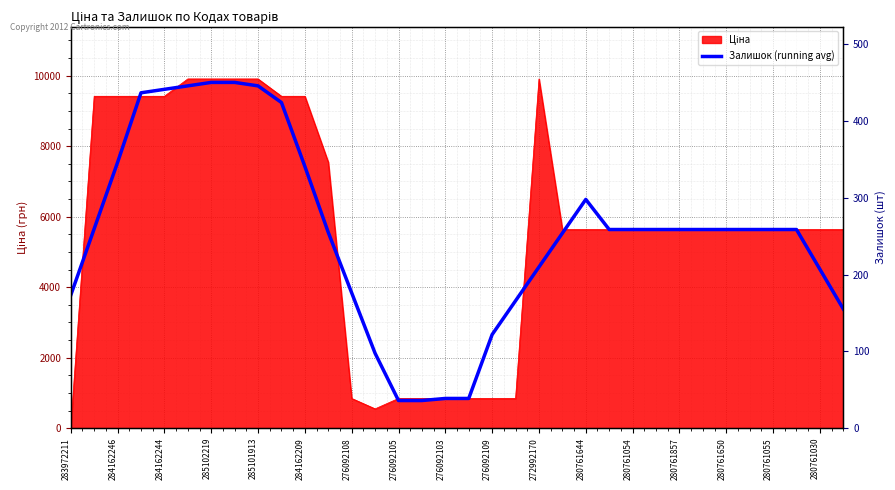

How many interior local peaks (higher than both neighbors) does the data have?

1